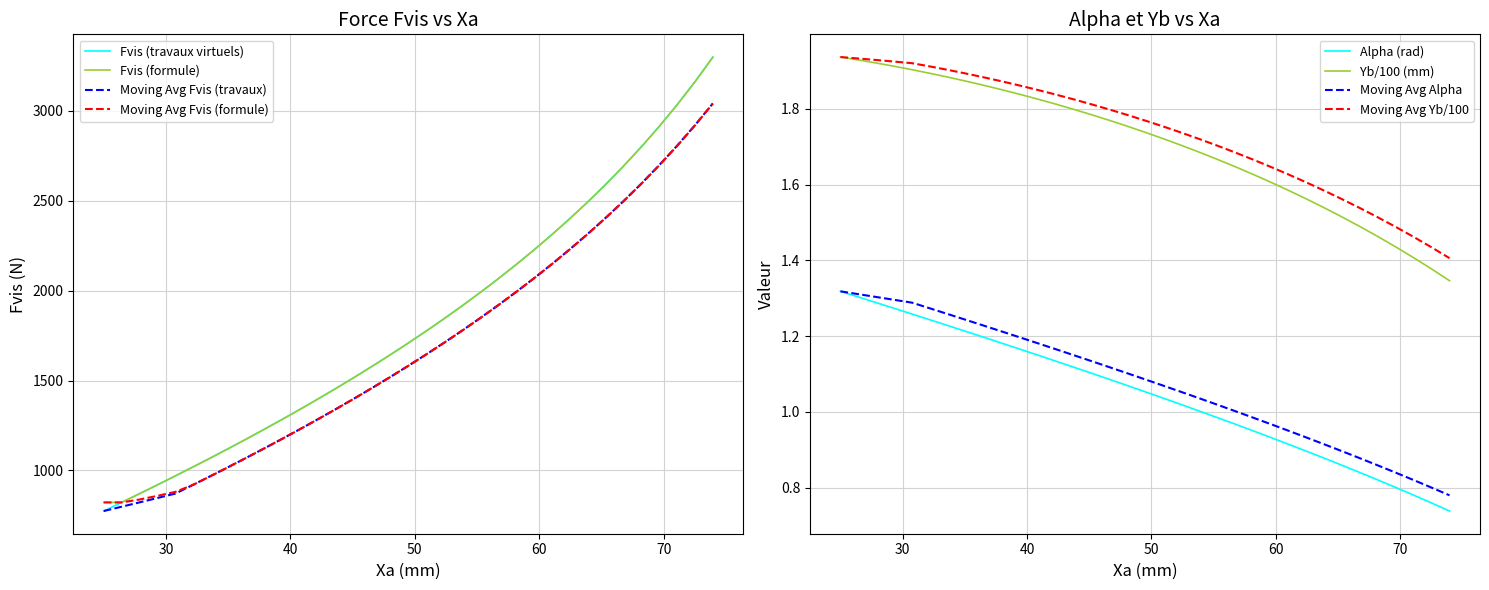

True or false: Moving Avg Yb/100 and Moving Avg Alpha intersect in this chart.

False